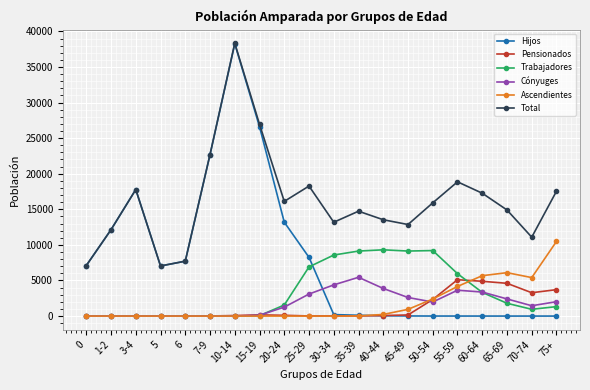

Where is Hijos nearest to the value 19129?

3-4